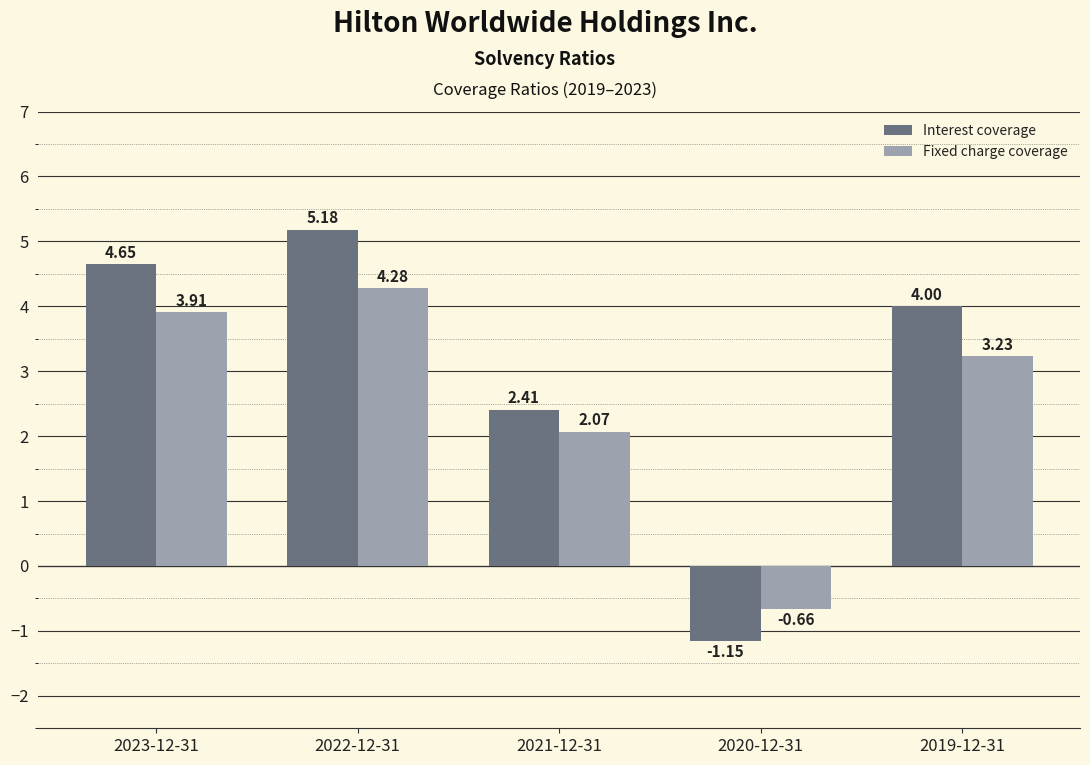

How many distinct data groups are displayed?

2